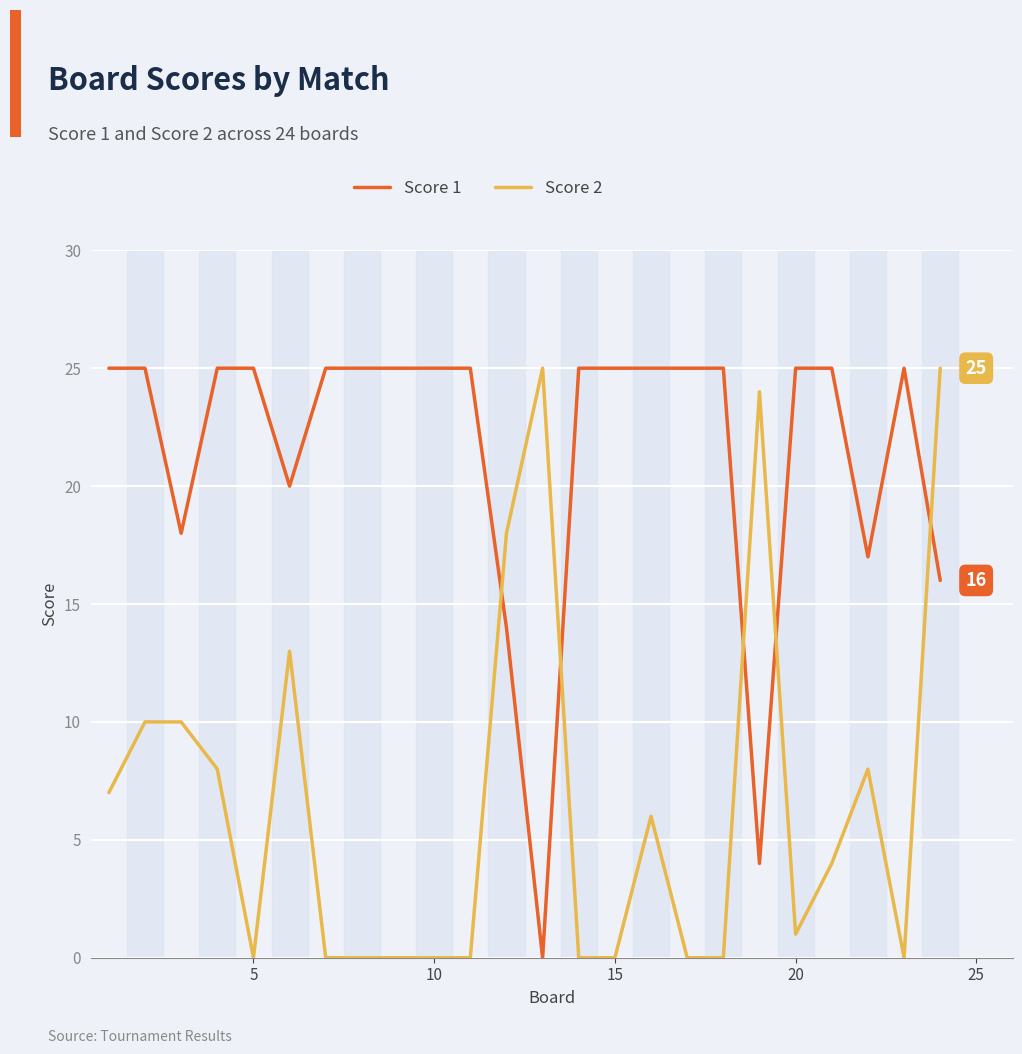

How many lines are shown in the chart?

2